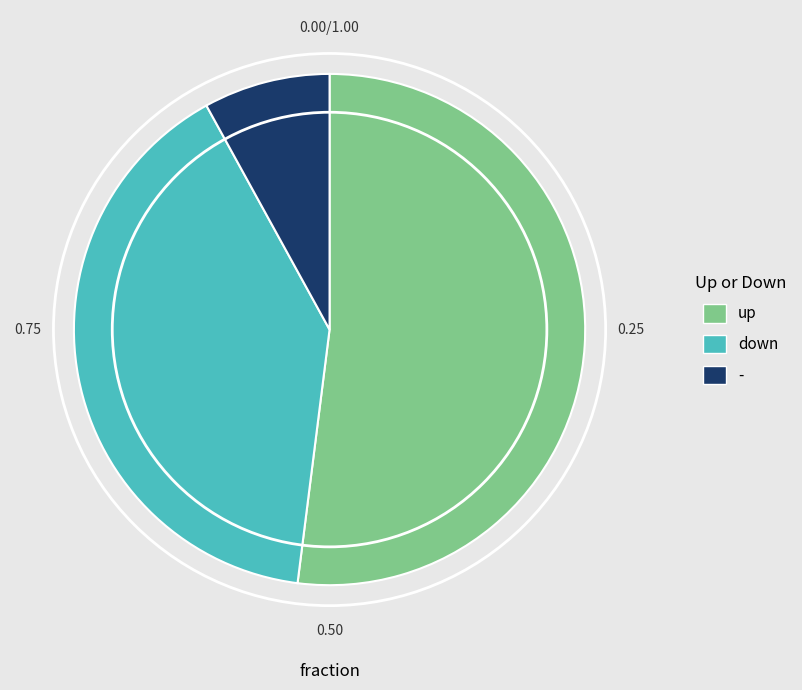

Is down the majority of the pie?

No